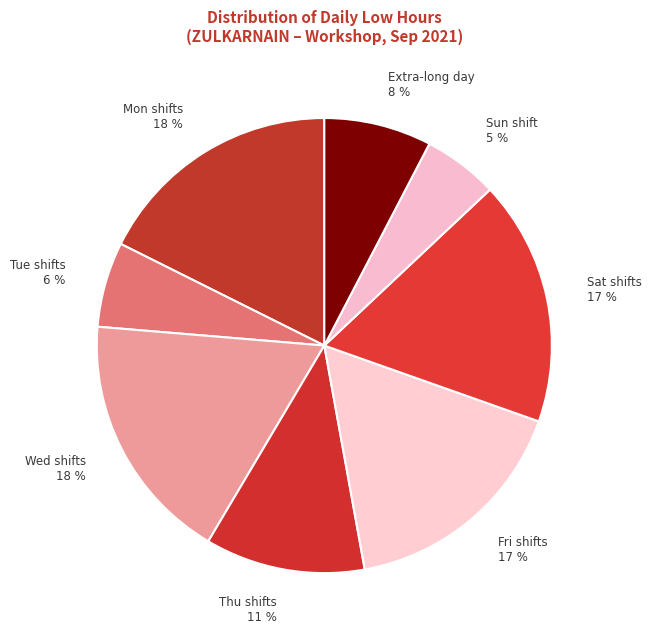

To the nearest percent, what percentage of the pie is Extra-long day 8 %?

8%